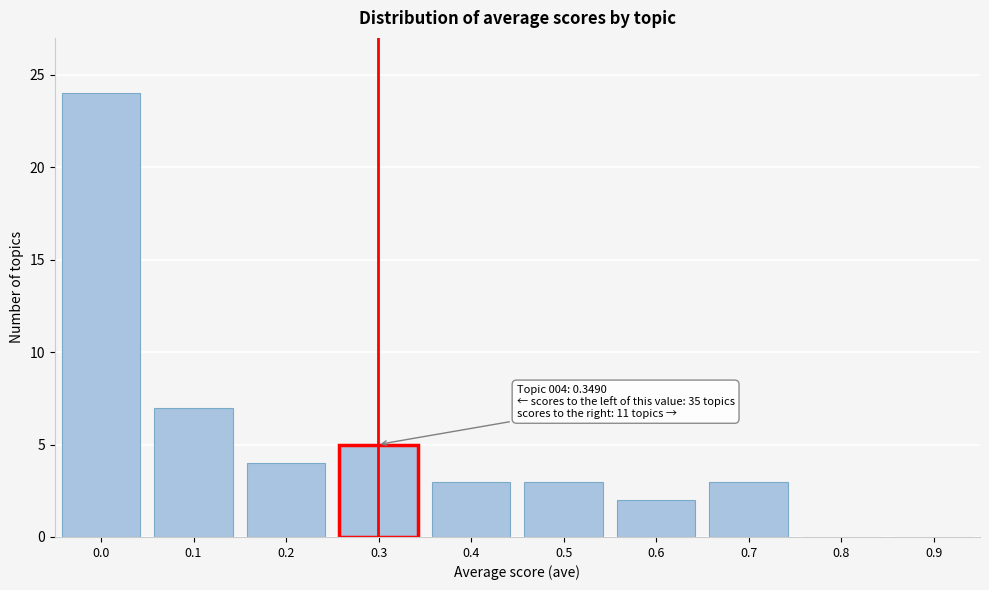

Reading left to right, list all the values displayed in this chart.

0.0=24	0.1=7	0.2=4	0.3=5	0.4=3	0.5=3	0.6=2	0.7=3	0.8=0	0.9=0